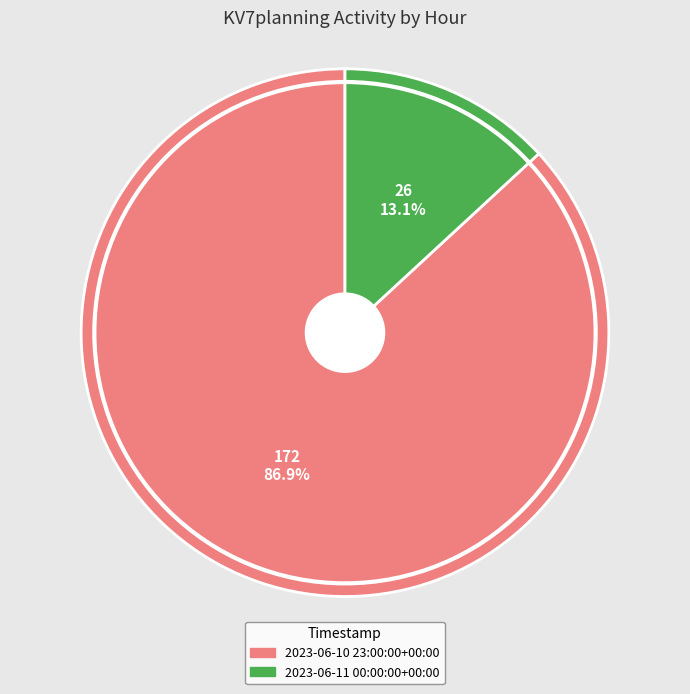

What portion of the pie excludes 2023-06-11 00:00:00+00:00?

86.9%